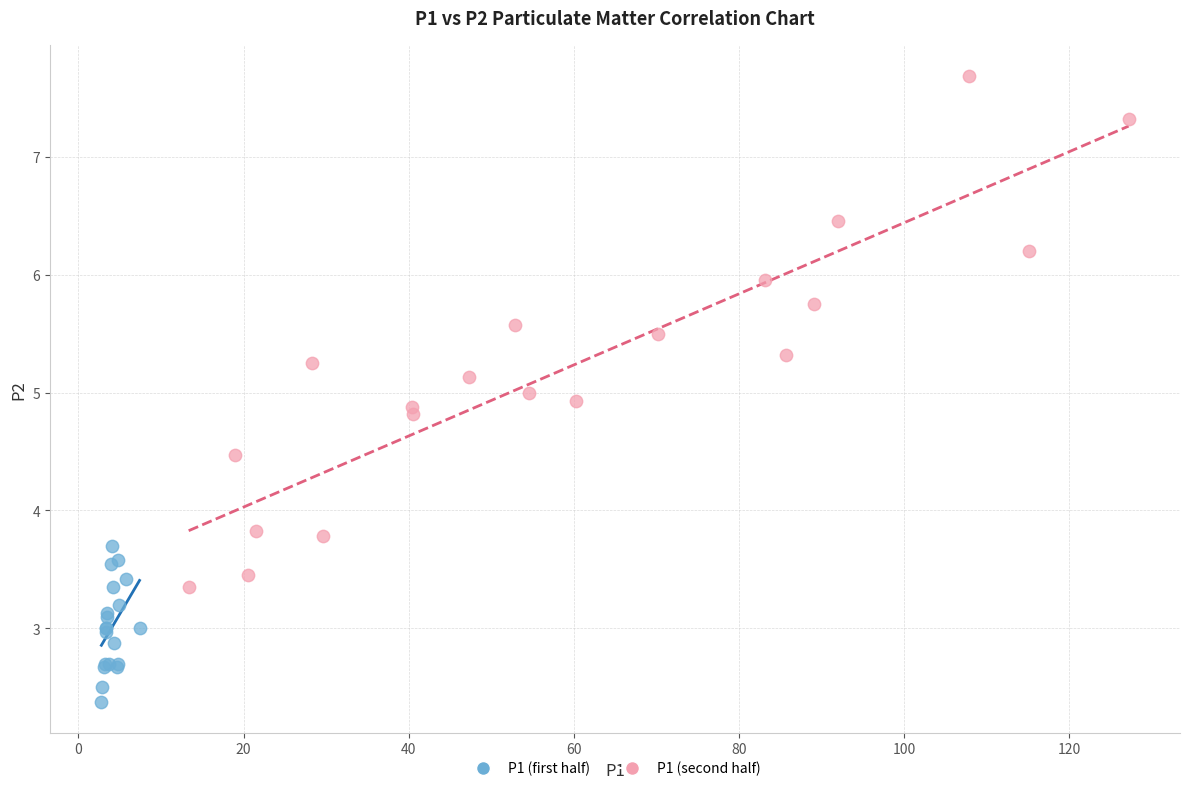

Which series has the widest spread of Y values?

P1 (second half)